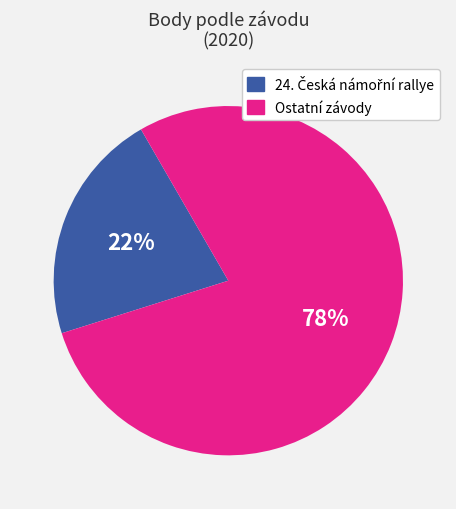

To the nearest percent, what is the average slice percentage?

50%